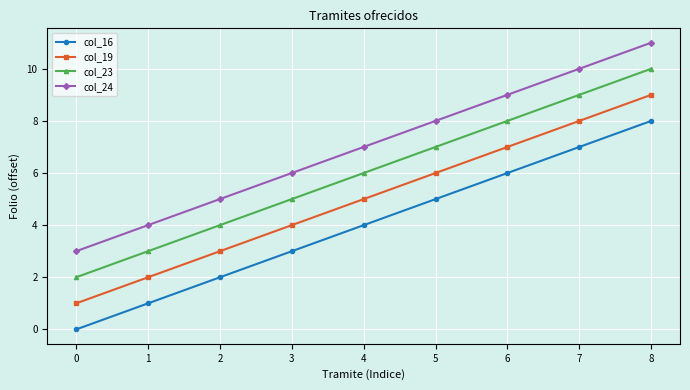

Is this an area chart (filled region under the line)?

No